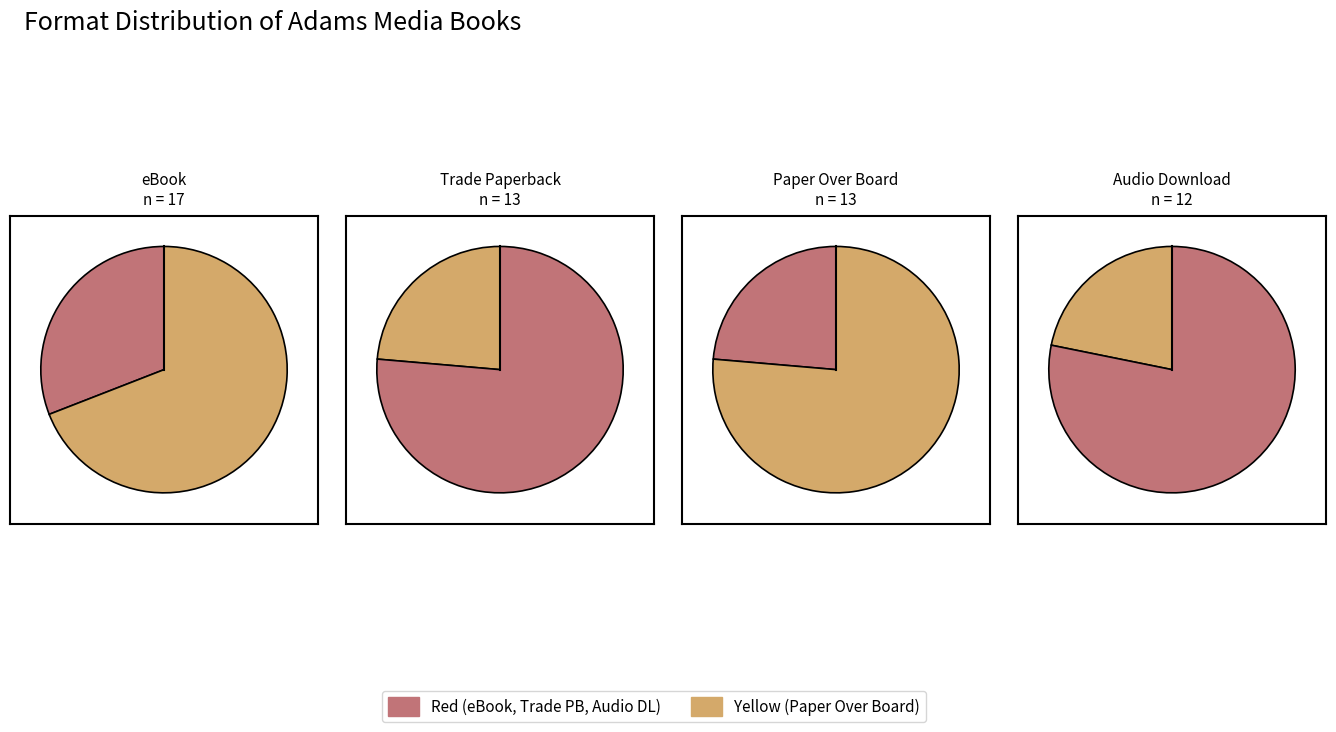

How much of the chart is everything except Audio Download?

78.2%